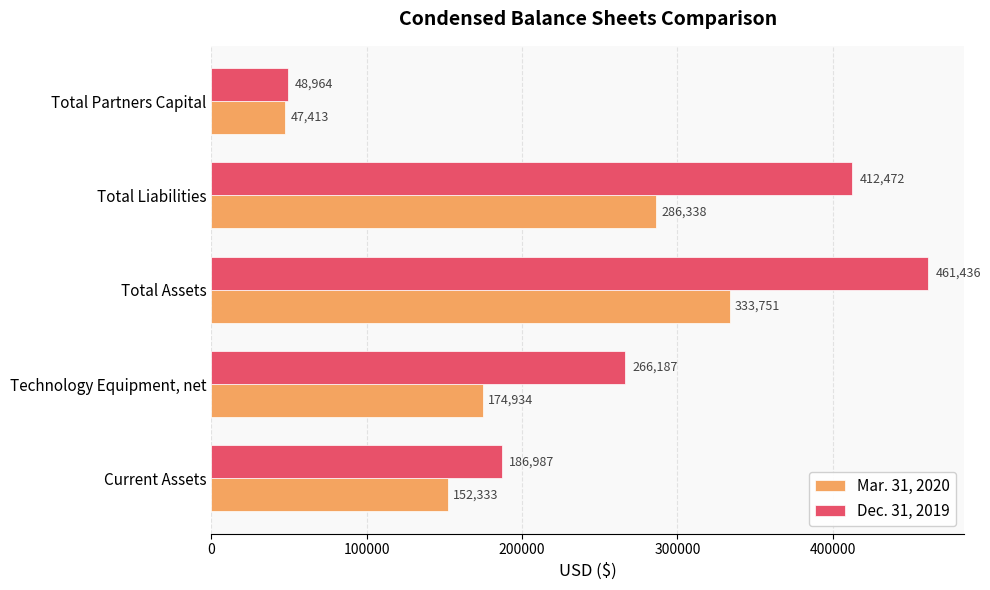

At how many categories does at least one series exceed 188852?

3